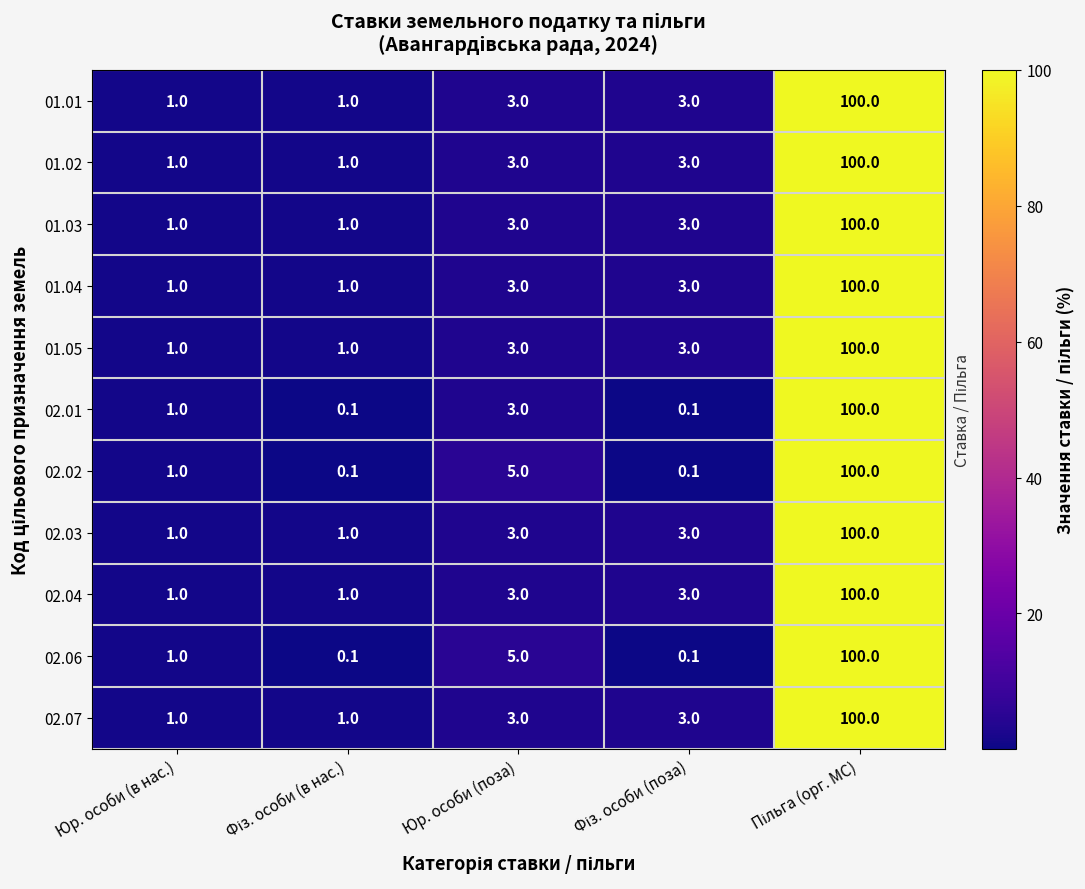

What is the average value of the 02.06 series?

21.2